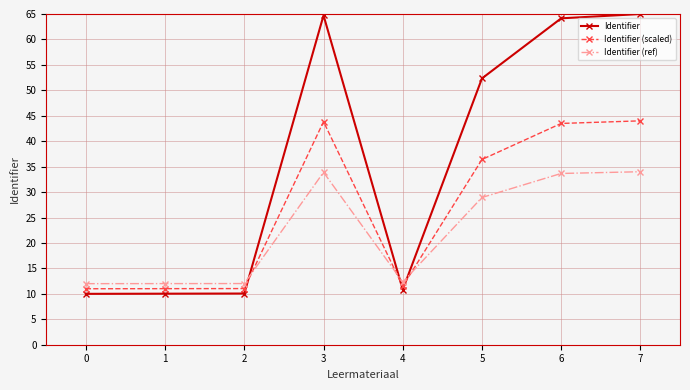

True or false: Identifier (ref) has more than 2 interior local peaks.

False